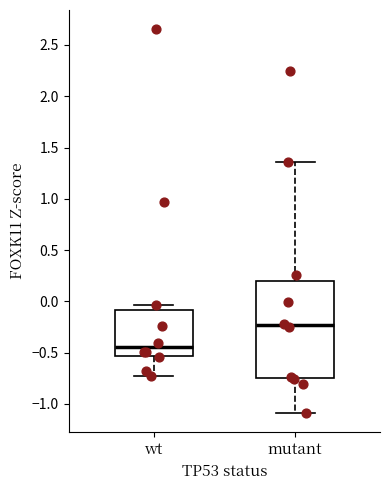

Comparing the boxes themselves (not the whiskers), which one is the tallest?

mutant